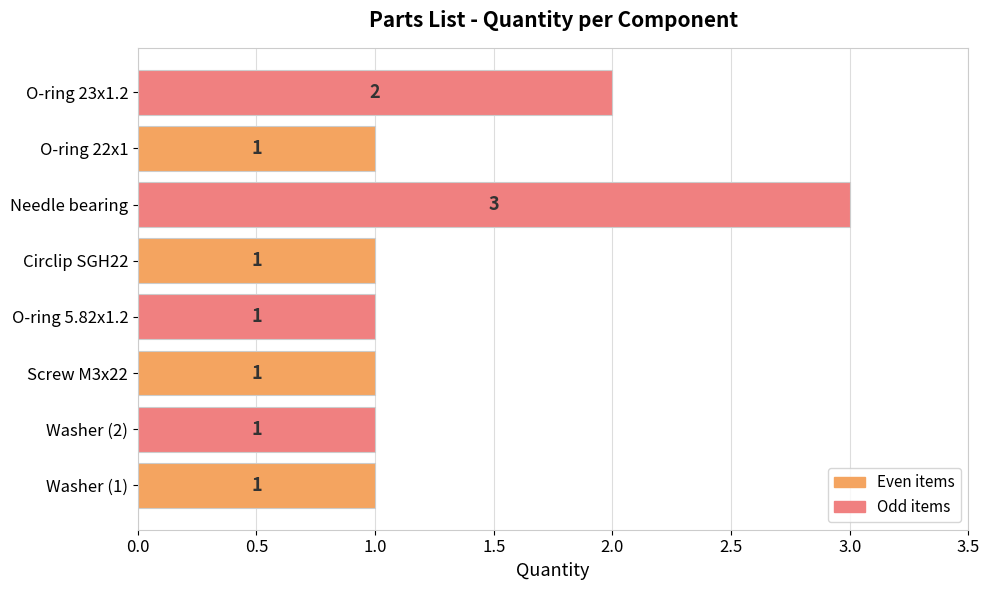

The chart shows a value of 3 at O-ring 23x1.2. True or false?

False